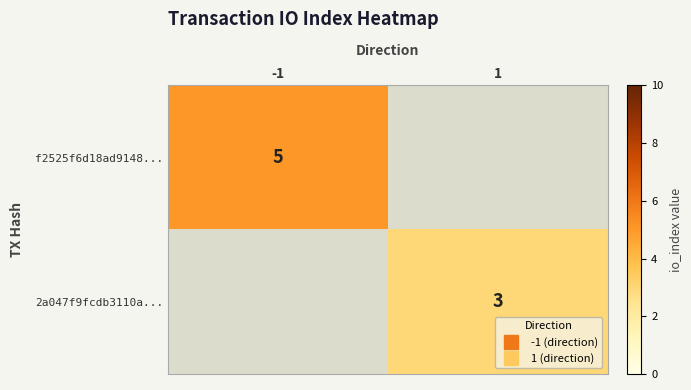

List the series in order of their peak value, highest first.

f2525f6d18ad9148..., 2a047f9fcdb3110a...